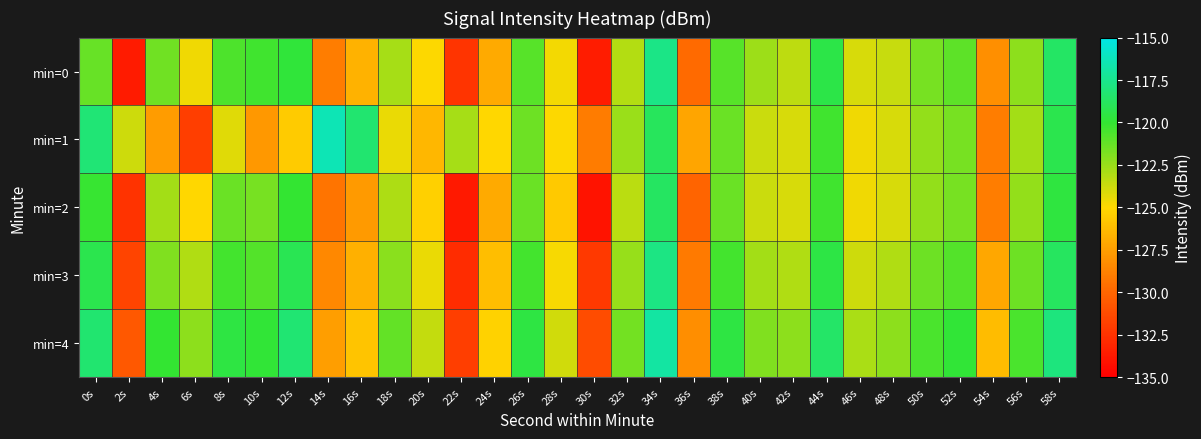

Between 56s and 48s, which is larger?

56s